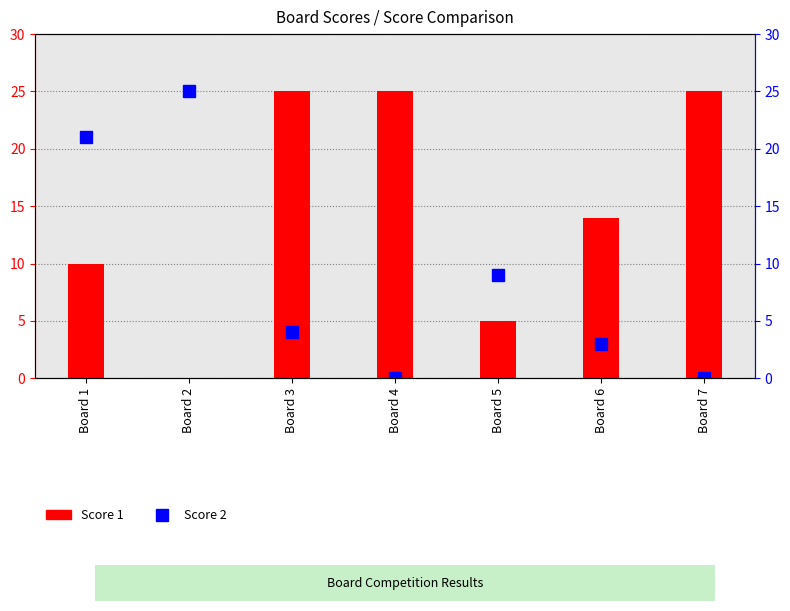

Reading left to right, extract all data points from this chart.

Score 1: Board 1=10	Board 2=0	Board 3=25	Board 4=25	Board 5=5	Board 6=14	Board 7=25
Score 2: Board 1=21	Board 2=25	Board 3=4	Board 4=0	Board 5=9	Board 6=3	Board 7=0